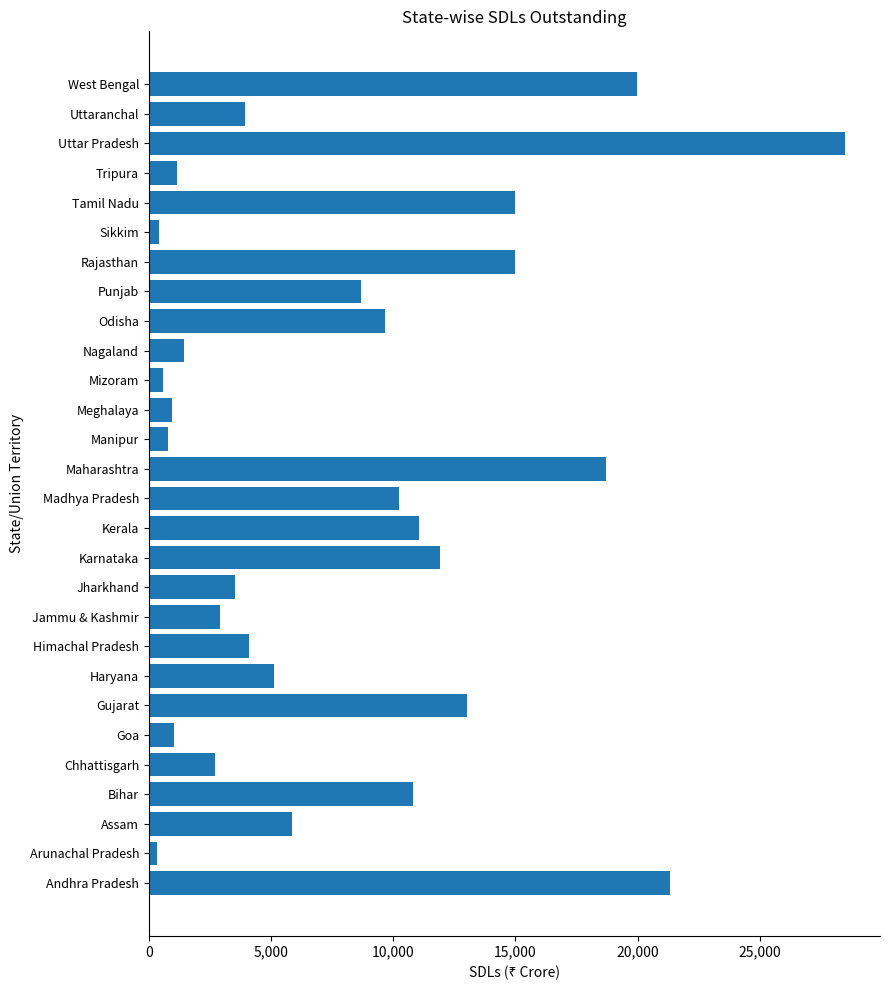

Which has a higher value, Bihar or Haryana?

Bihar